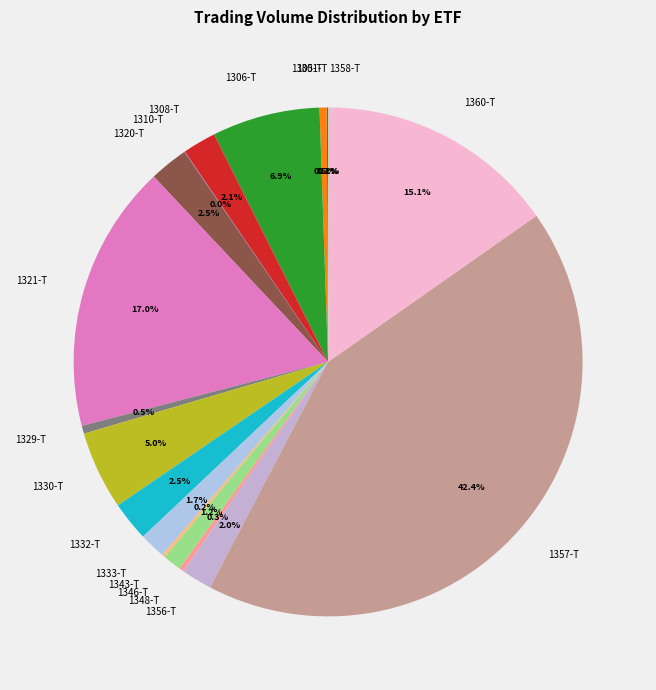

Which category has the biggest portion of the pie?

1357-T